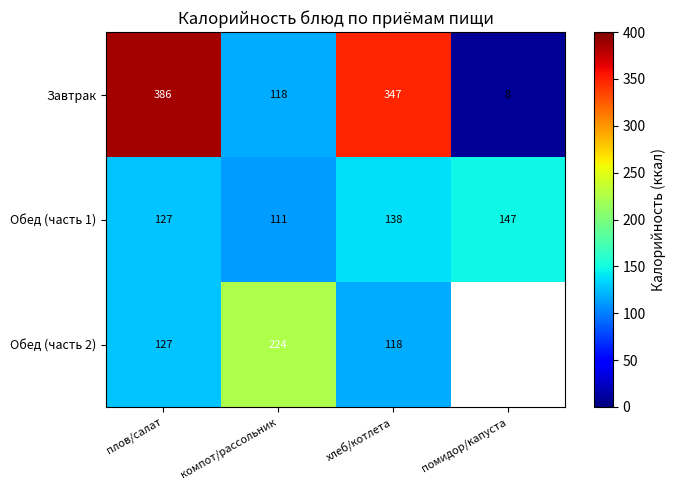

What is the average value of the Завтрак series?

215